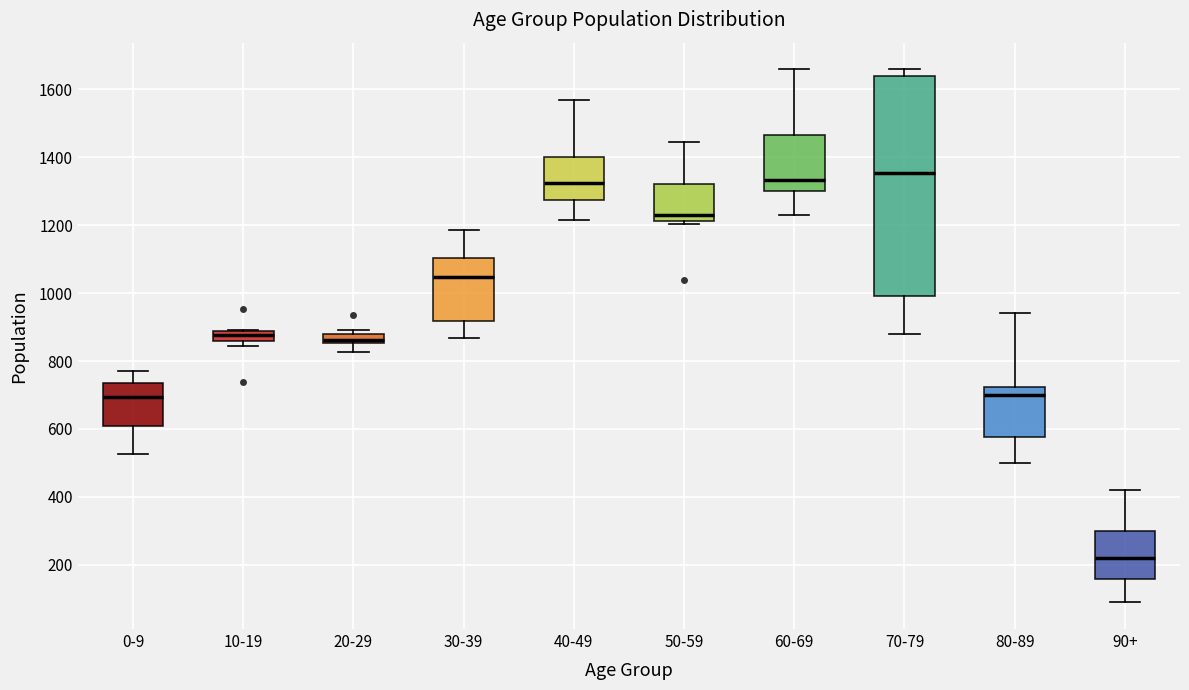

Which box is the tallest, from its lower edge to its upper edge?

70-79